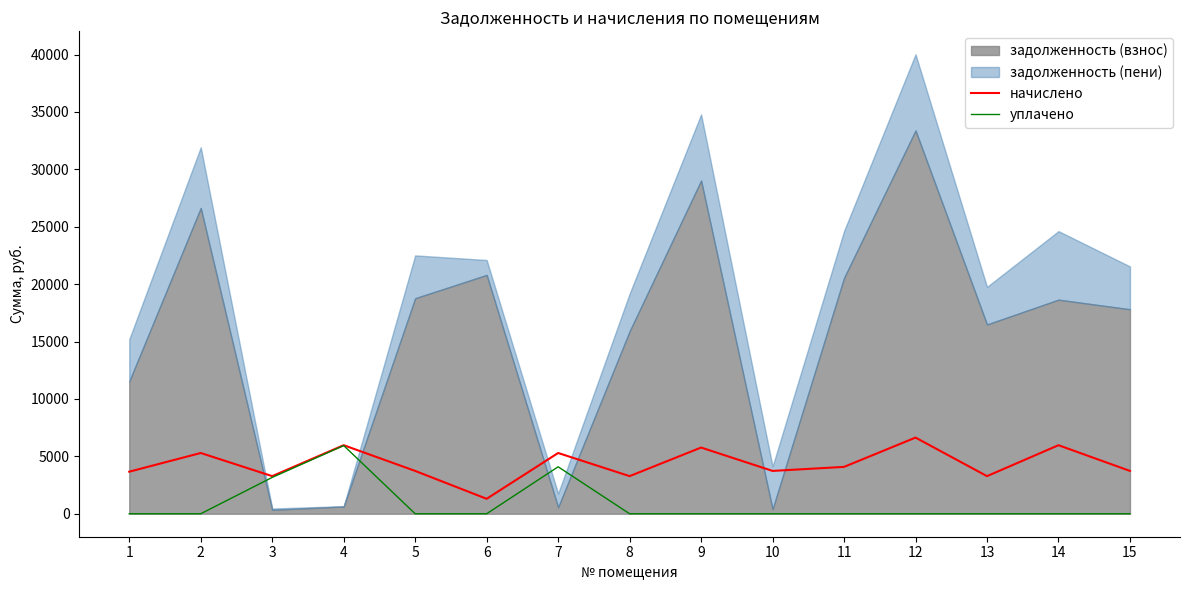

True or false: уплачено has more than 2 interior local peaks.

False